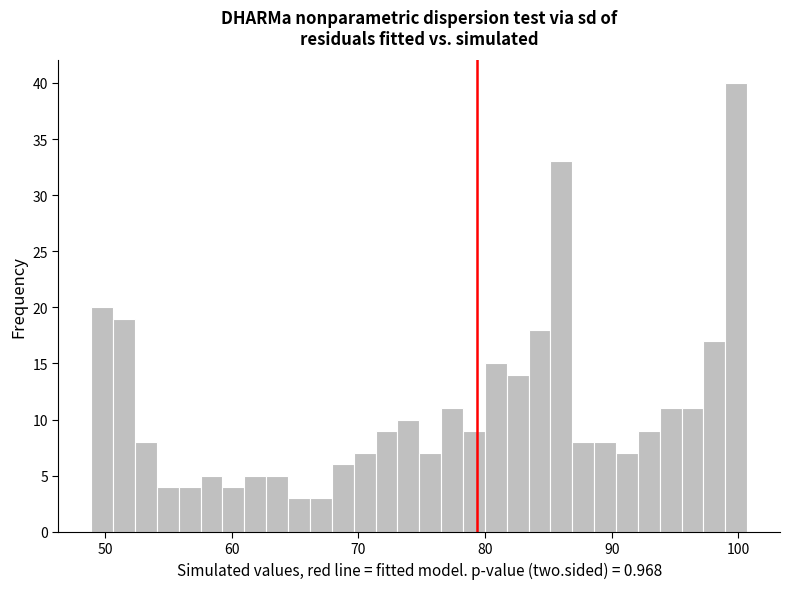

Read against the x-axis, roughly where is the centre of the tallest bar?

100